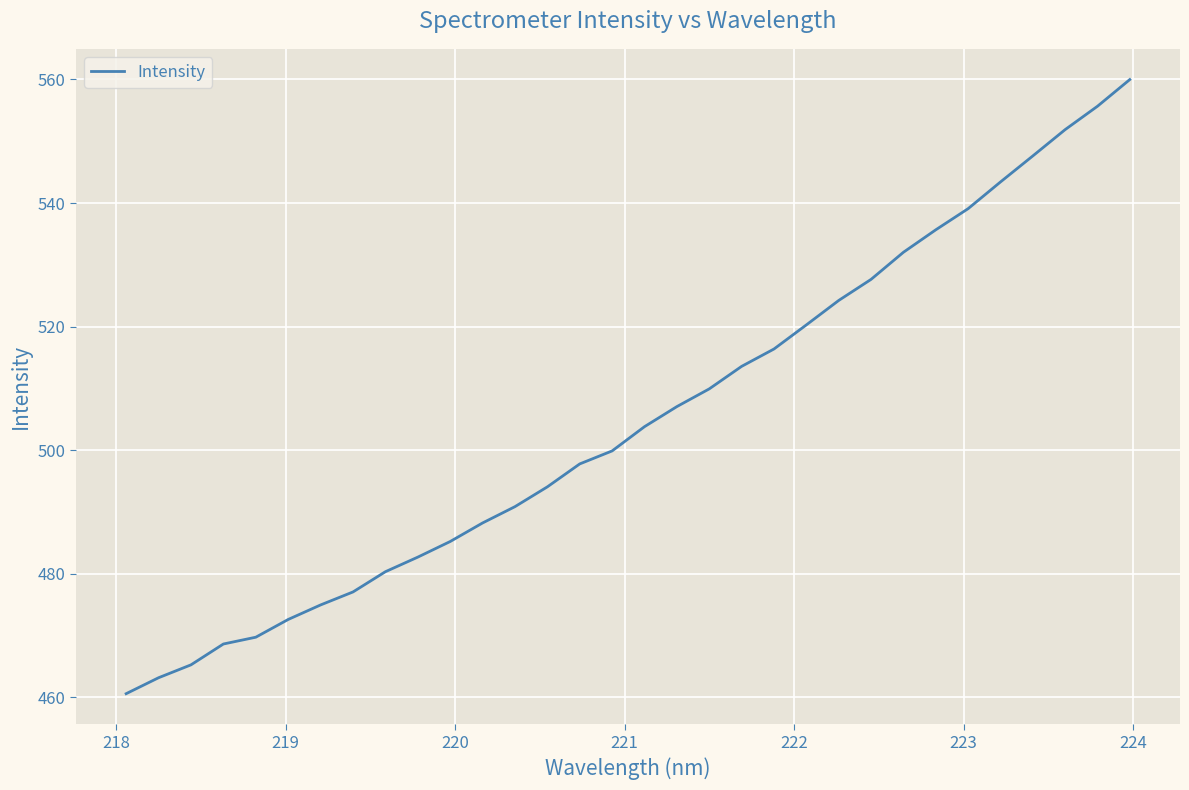

How many lines are shown in the chart?

1